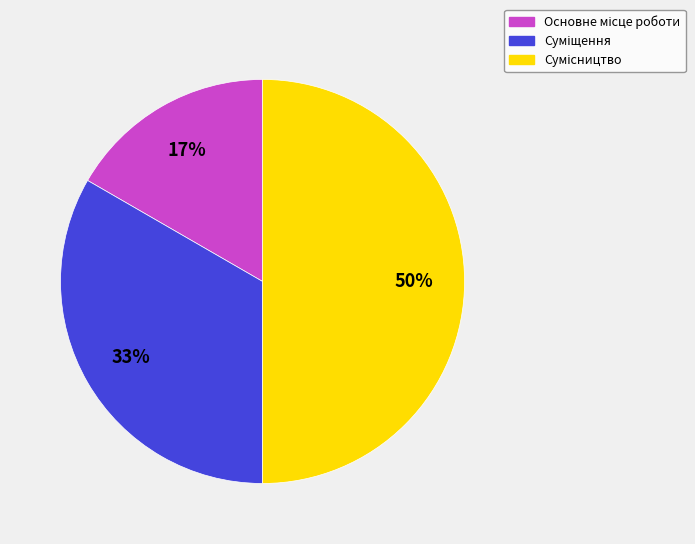

How many segments does this pie chart have?

3